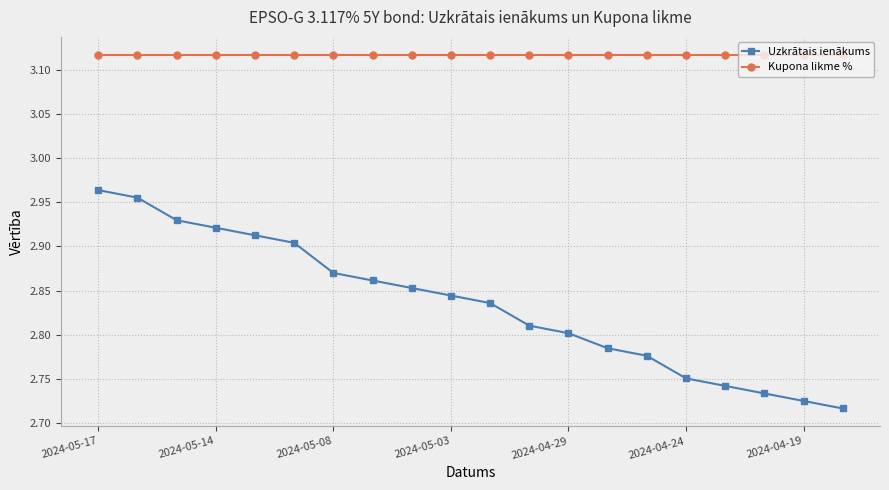

How many Uzkrātais ienākums values are between 2 and 3?

20